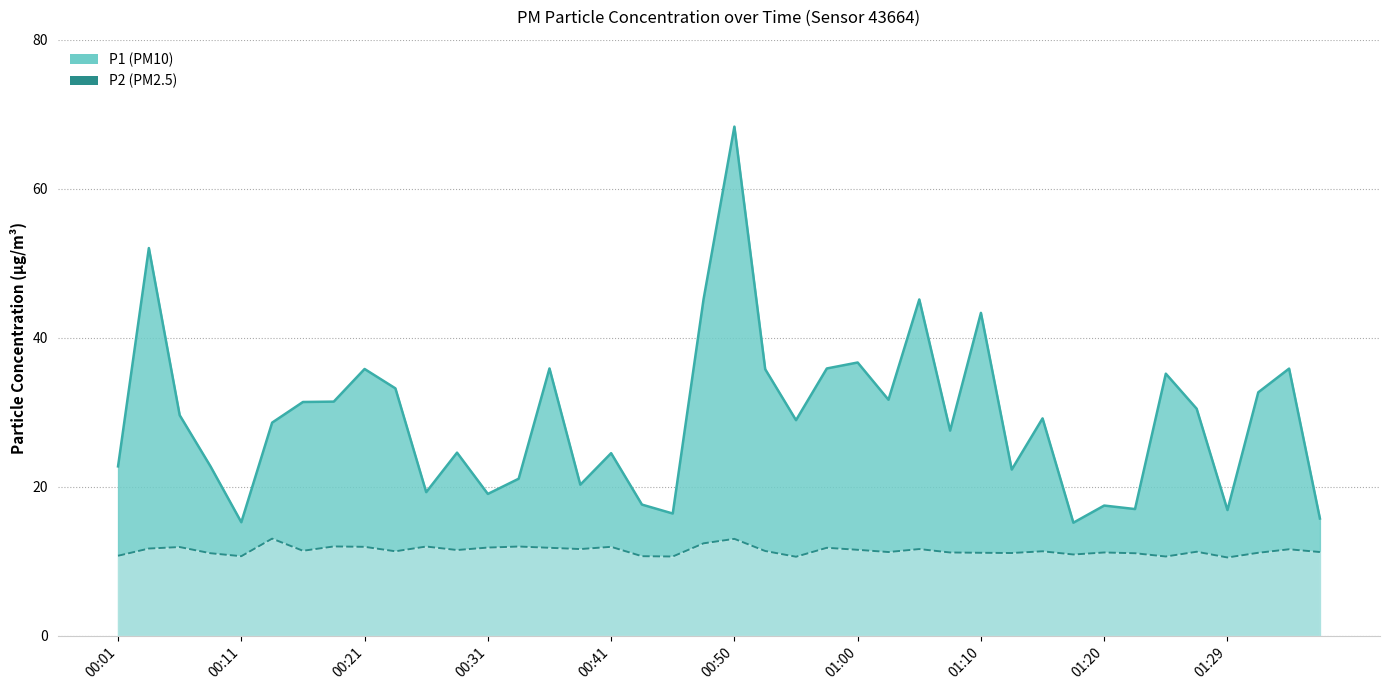

What is the value of the P2 line point at the 2nd from the left?

11.7